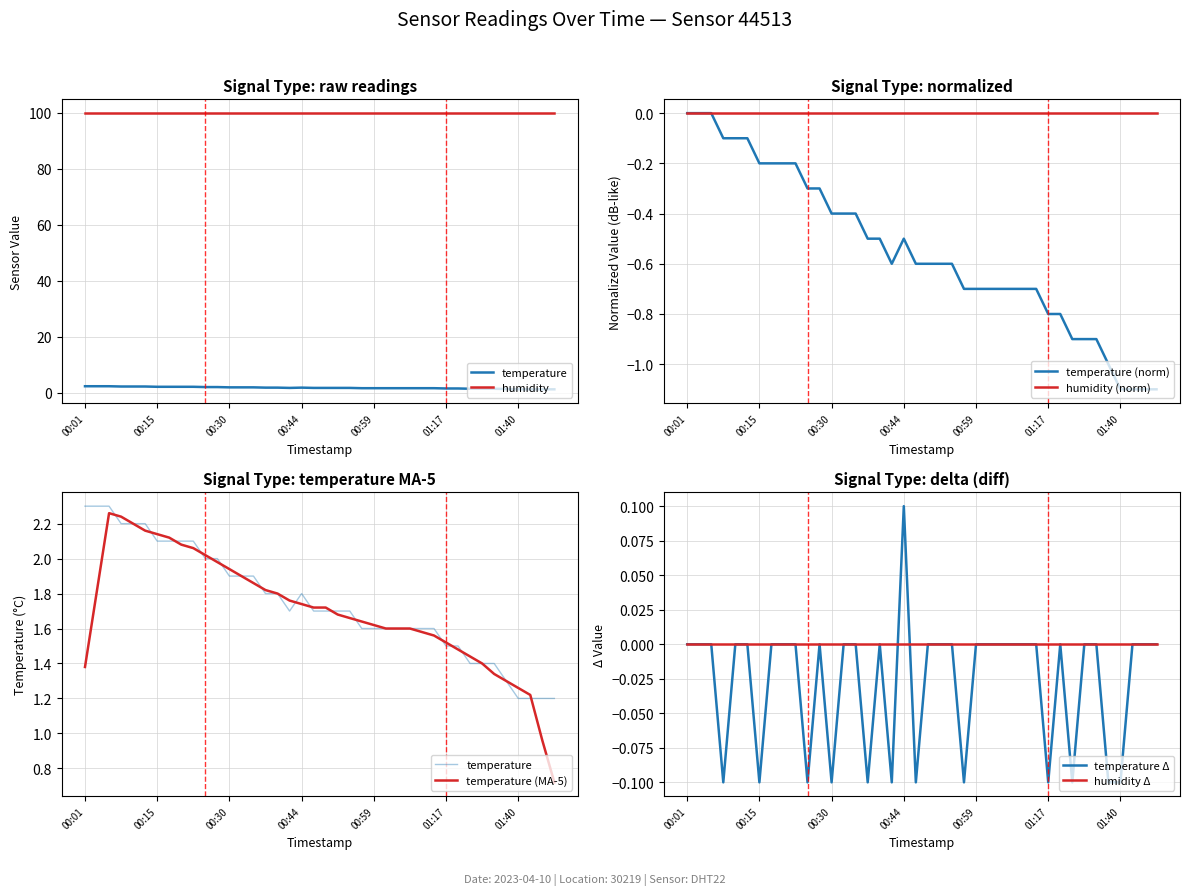

Approximately how many times larger is the value at 01:01 compared to 00:52?

0.9